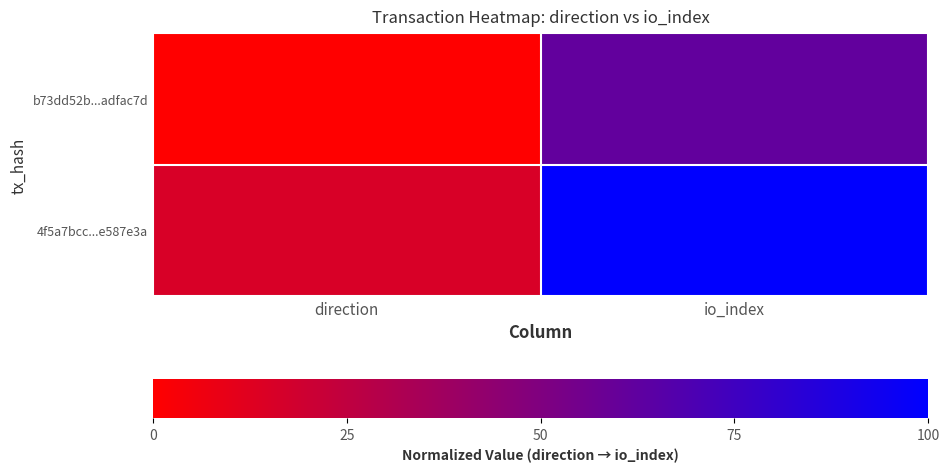

What is the difference between the highest and lowest values at io_index?

38.5